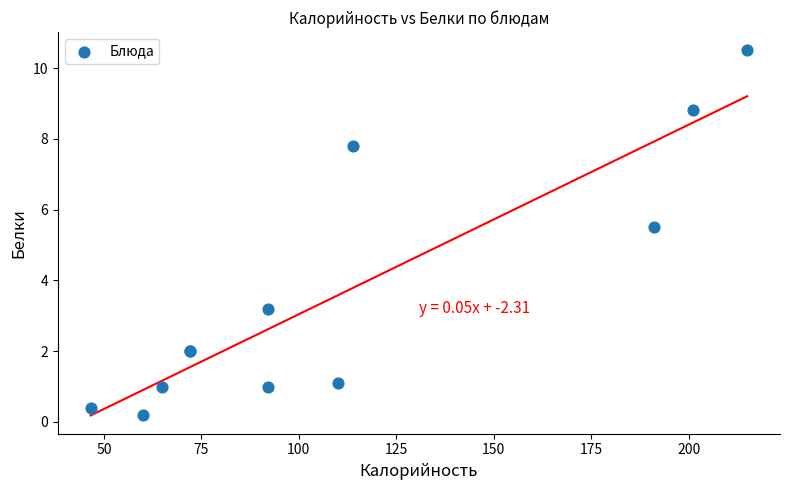

What Y value in the scatter plot is closest to 5?

5.5